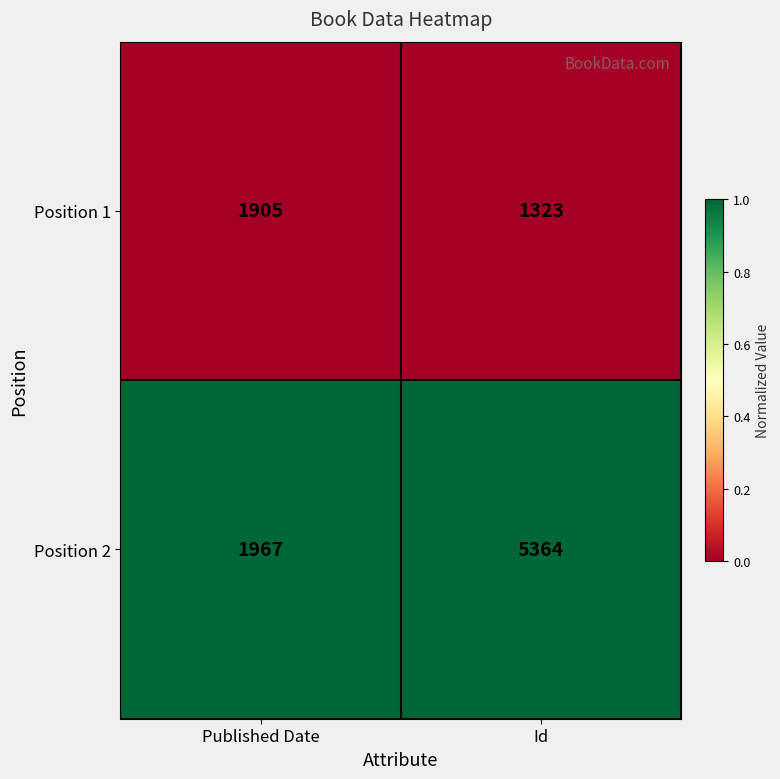

How many series are shown in this chart?

2